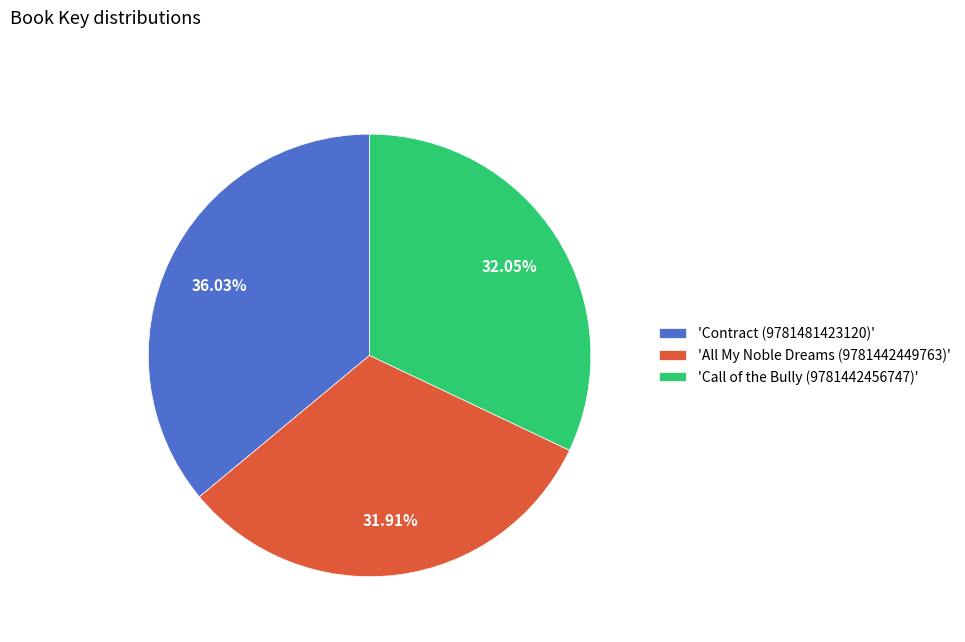

To the nearest percent, what is the difference between the largest and smallest slice percentages?

4%